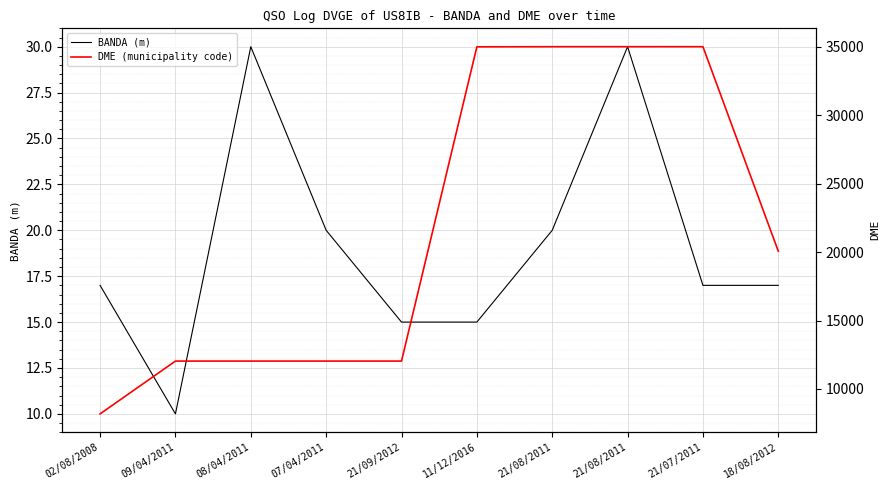

How many BANDA (m) values are between 15 and 20?

7